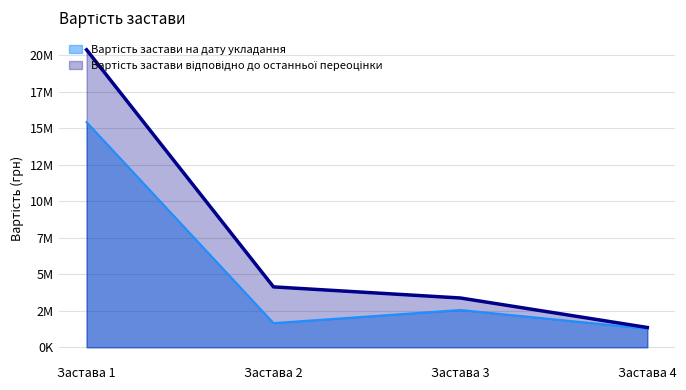

What is the value of the Вартість застави на дату укладання point at the 4th from the left?

1274000